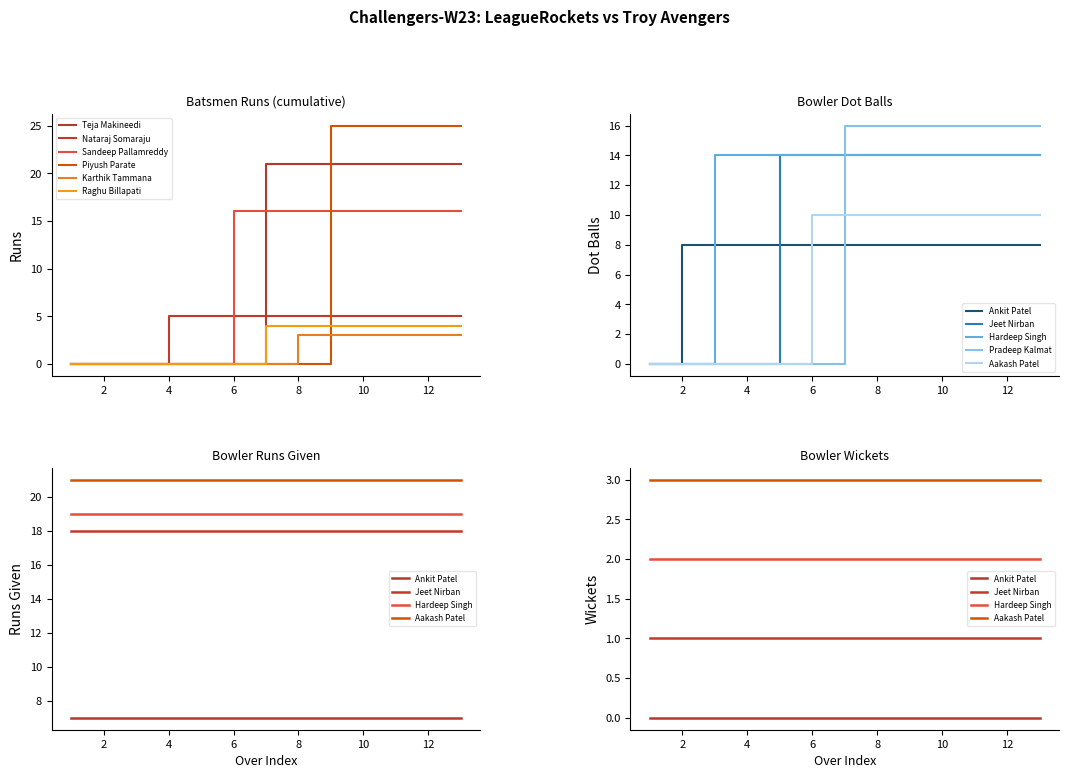

Reading left to right, what are all the values shown in this chart?

Teja Makineedi: 0	0	0	0	0	0	21	21	21	21	21	21	21
Nataraj Somaraju: 0	0	0	5	5	5	5	5	5	5	5	5	5
Sandeep Pallamreddy: 0	0	0	0	0	16	16	16	16	16	16	16	16
Piyush Parate: 0	0	0	0	0	0	0	0	25	25	25	25	25
Karthik Tammana: 0	0	0	0	0	0	0	3	3	3	3	3	3
Raghu Billapati: 0	0	0	0	0	0	4	4	4	4	4	4	4